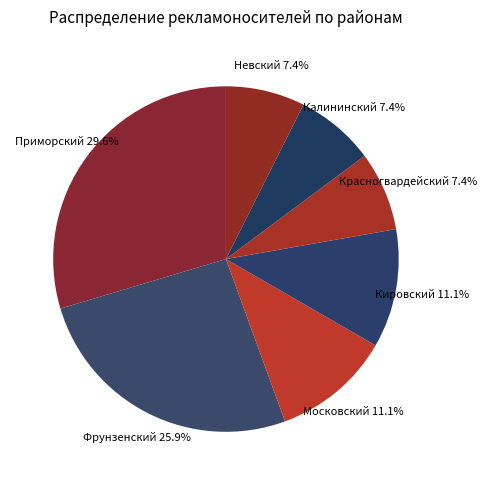

What percentage is the Московский slice, to the nearest percent?

11%